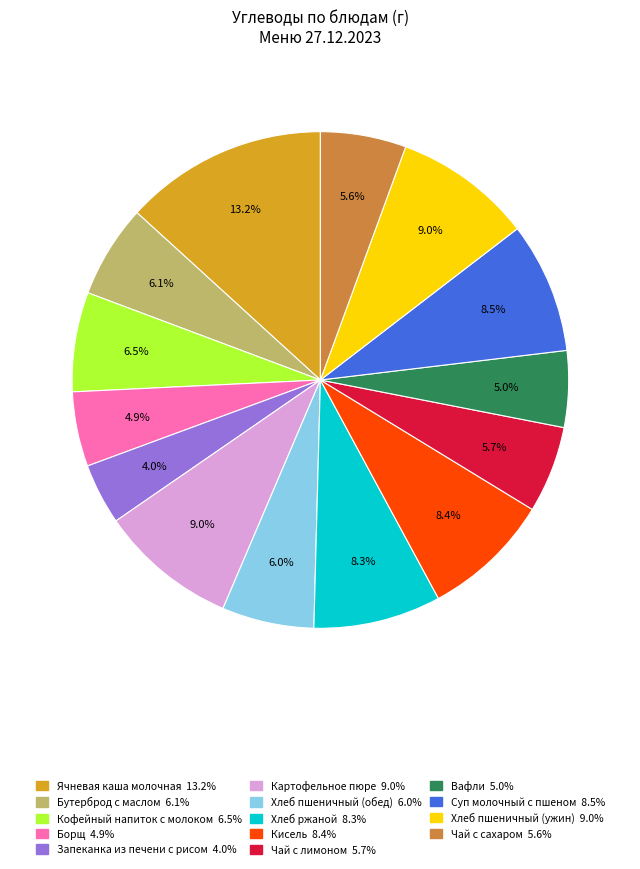

Count the number of slices in the pie.

14